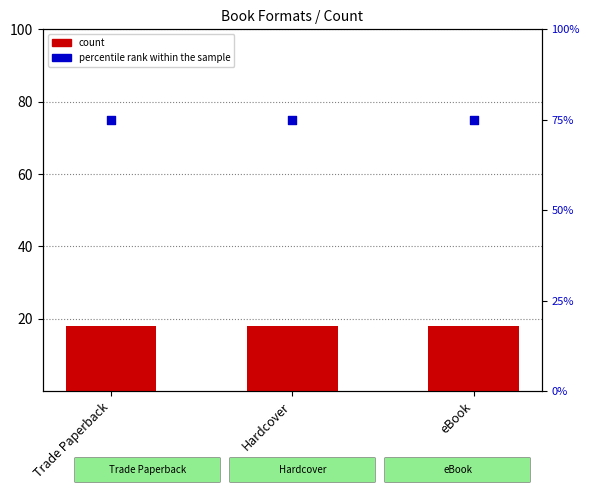

Which series contains the highest Y value?

percentile rank within the sample